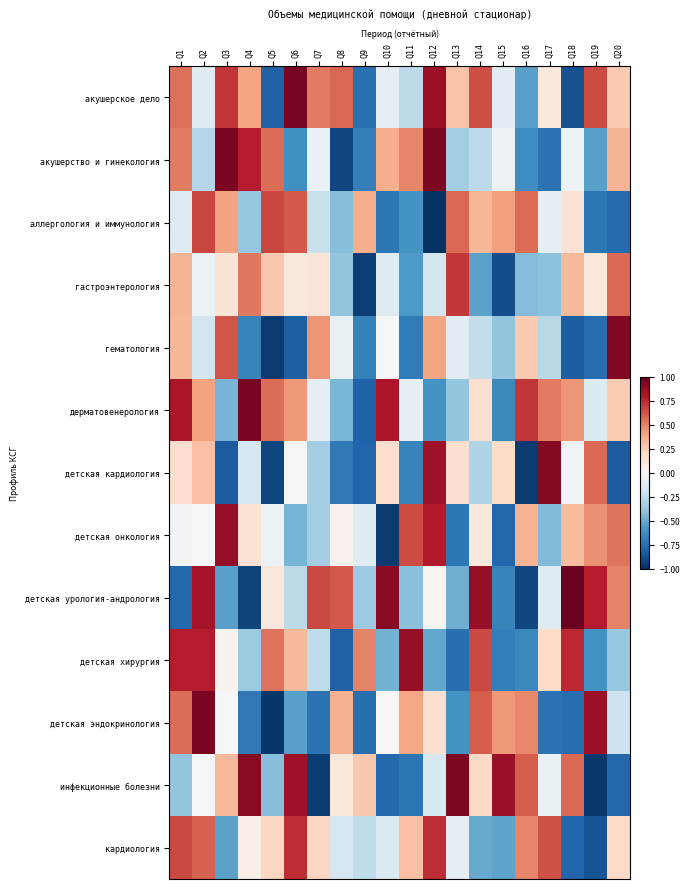

What is the maximum value shown in the chart?

1.0